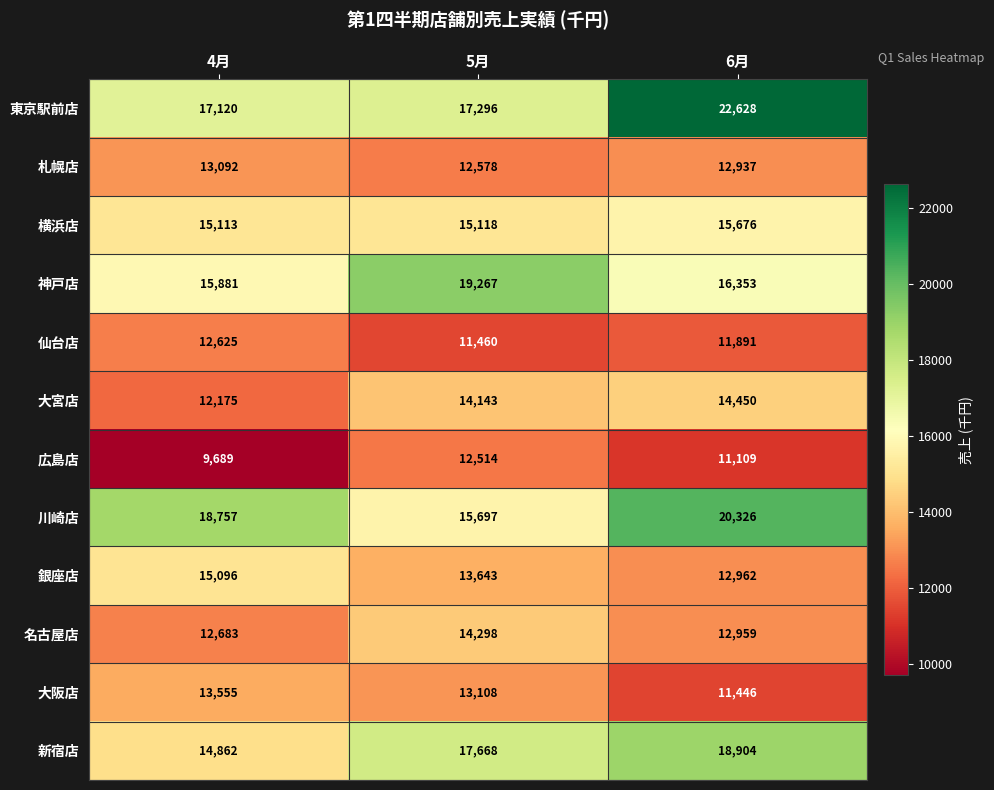

Where is 広島店 nearest to the value 11101?

6月